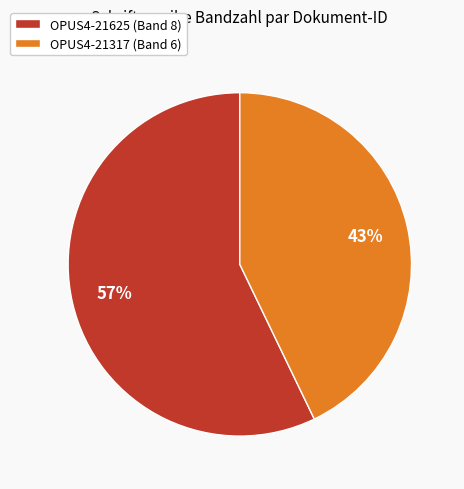

Does OPUS4-21625 account for over 50% of the chart?

Yes